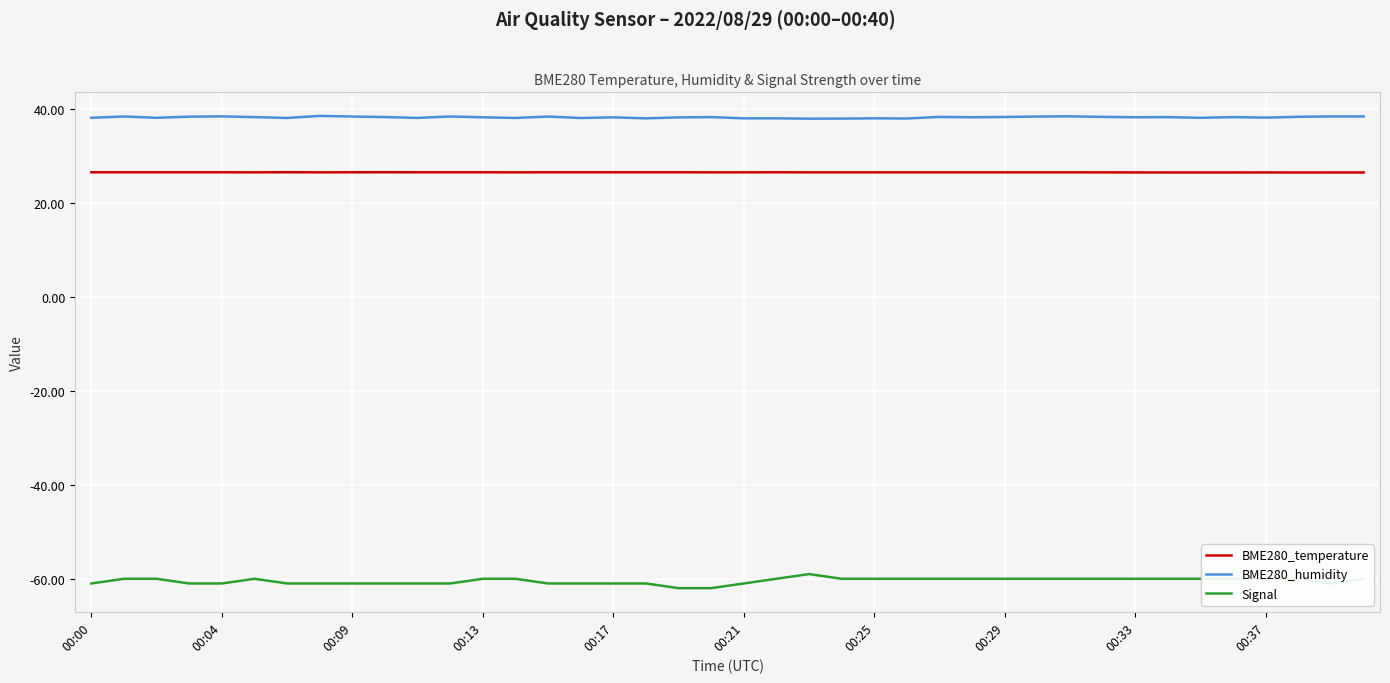

List the series in order of their peak value, lowest first.

Signal, BME280_temperature, BME280_humidity